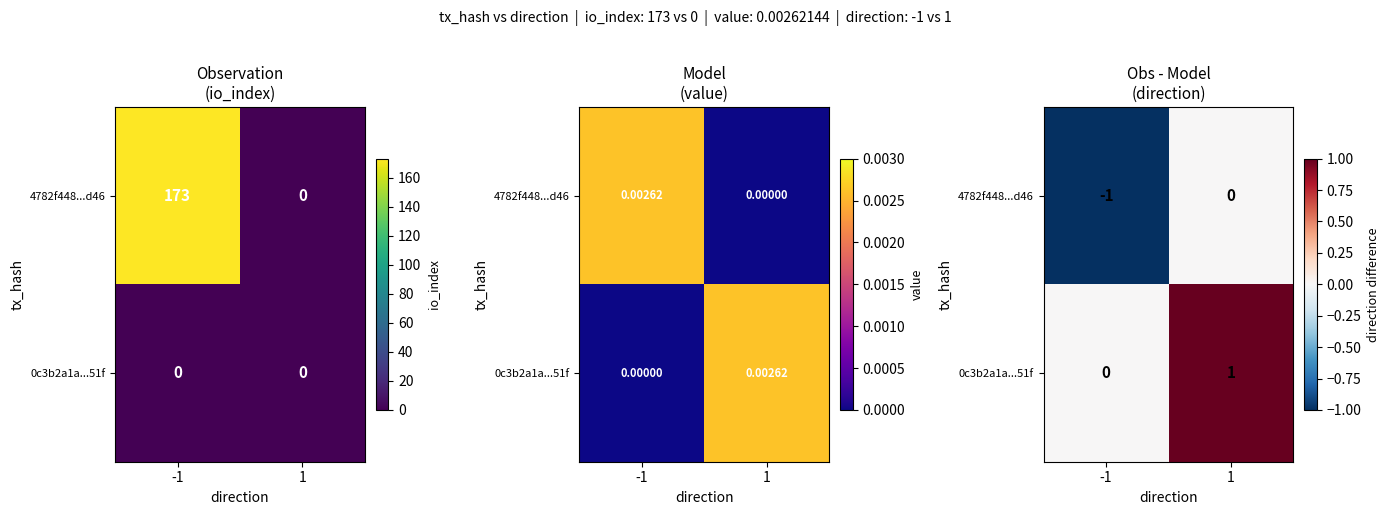

Between -1 and 1, which series saw the biggest shift?

4782f448...d46